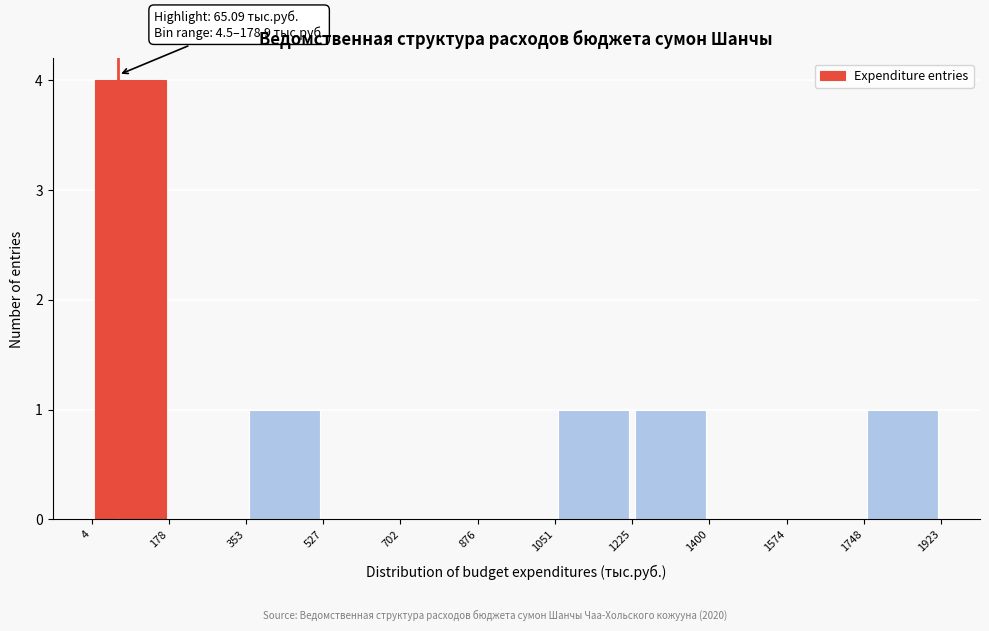

Over which range of the x-axis is the bar tallest?

4 to 178